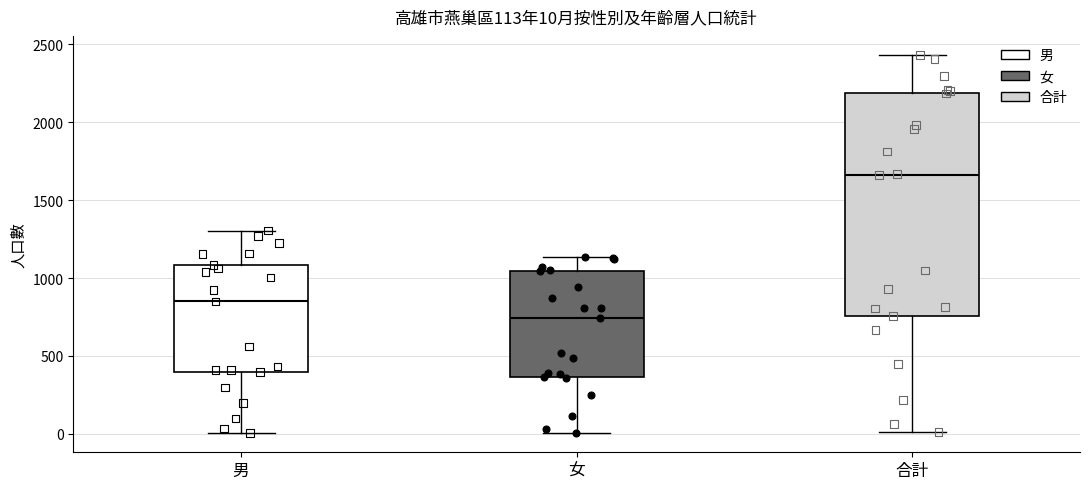

Comparing the boxes themselves (not the whiskers), which one is the tallest?

合計